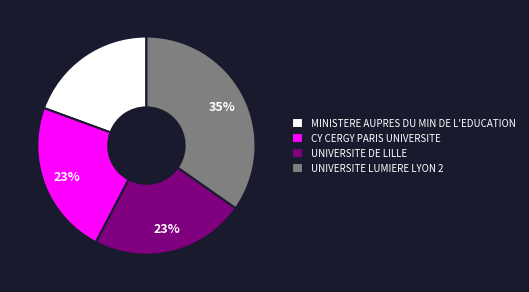

Count the number of slices in the pie.

4